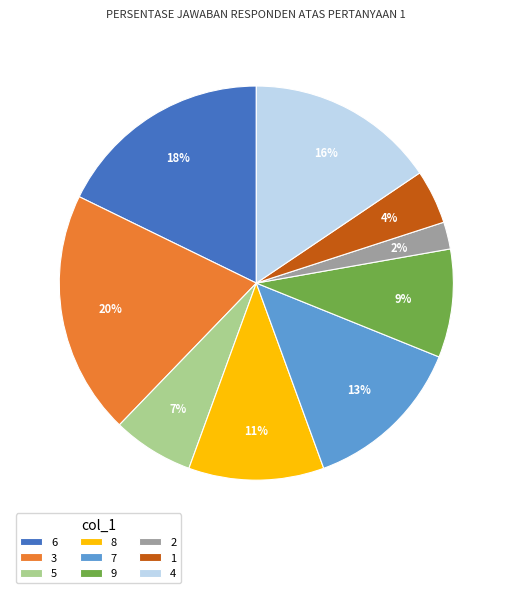

Is the sum of 6 and 5 greater than half?

No